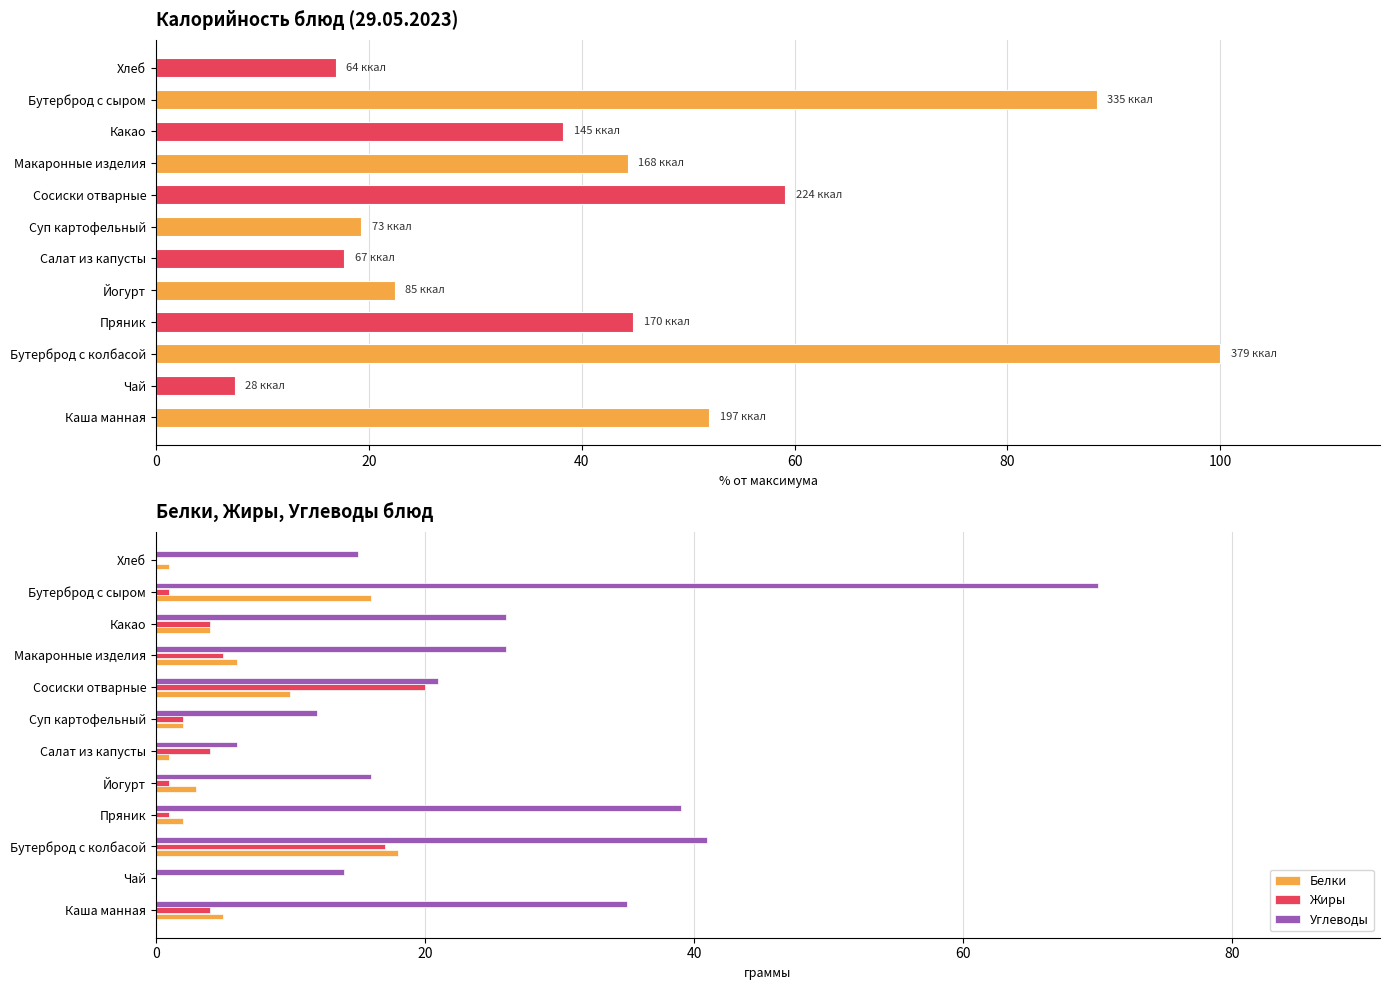

The value of Жиры at Сосиски отварные is 20. True or false?

True